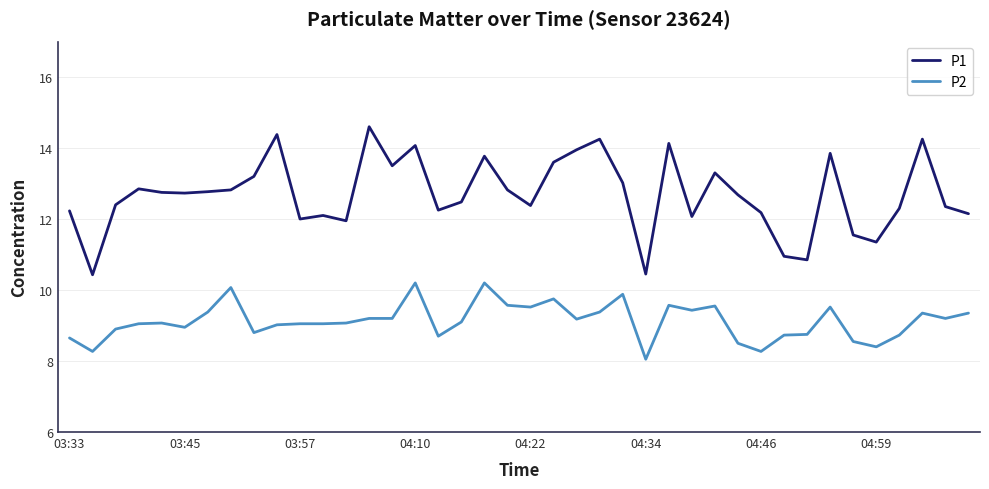

Which series has the largest total across all categories?

P1